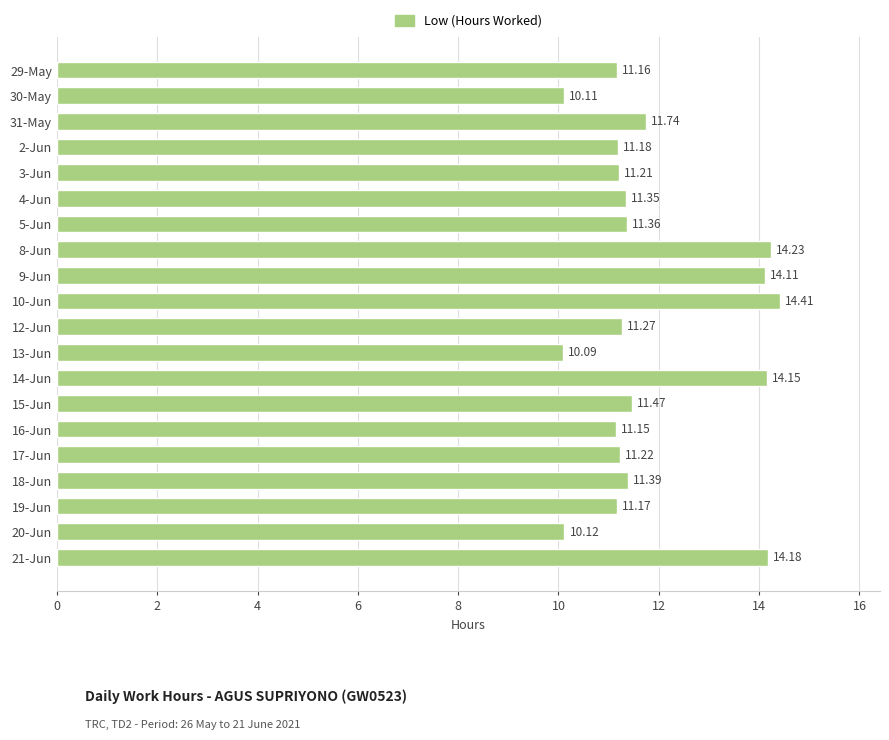

List the labels in order of value, largest first.

10-Jun, 8-Jun, 21-Jun, 14-Jun, 9-Jun, 31-May, 15-Jun, 18-Jun, 5-Jun, 4-Jun, 12-Jun, 17-Jun, 3-Jun, 2-Jun, 19-Jun, 29-May, 16-Jun, 20-Jun, 30-May, 13-Jun